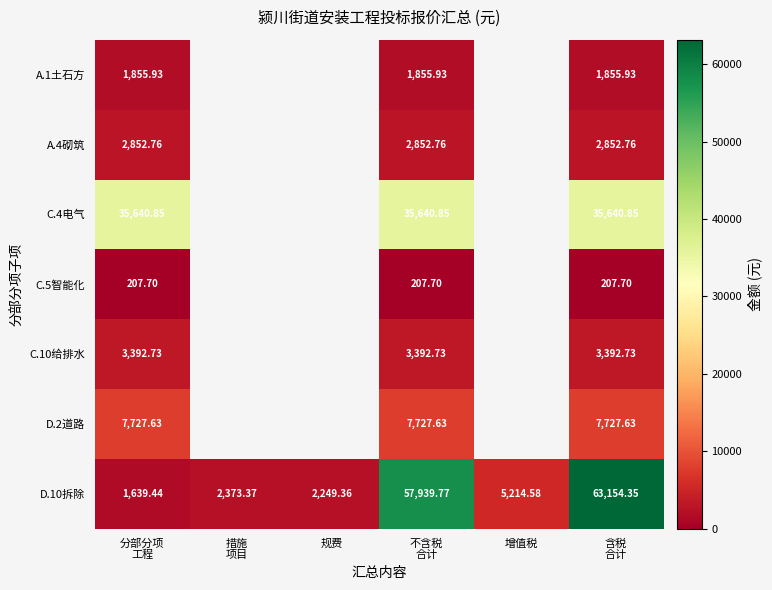

What is the difference between the highest and lowest values at 措施
项目?

2373.4